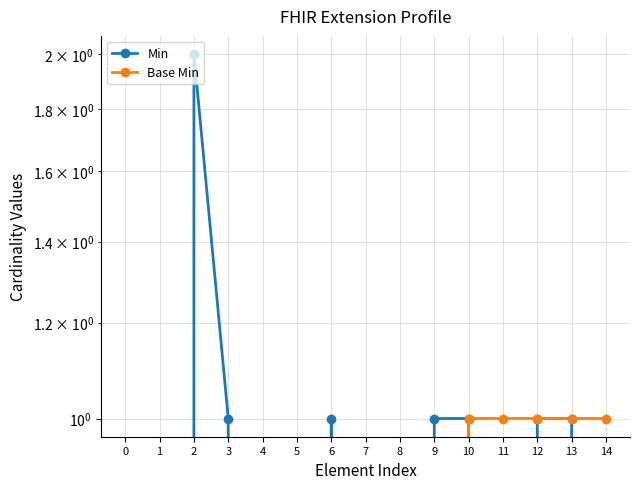

Rank the series by their maximum value, from lowest to highest.

Base Min, Min